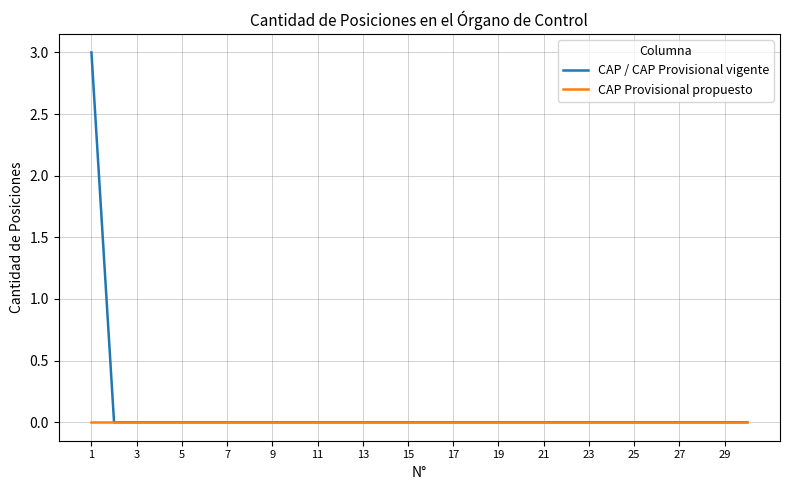

Which series has the largest range (max minus min)?

CAP / CAP Provisional vigente